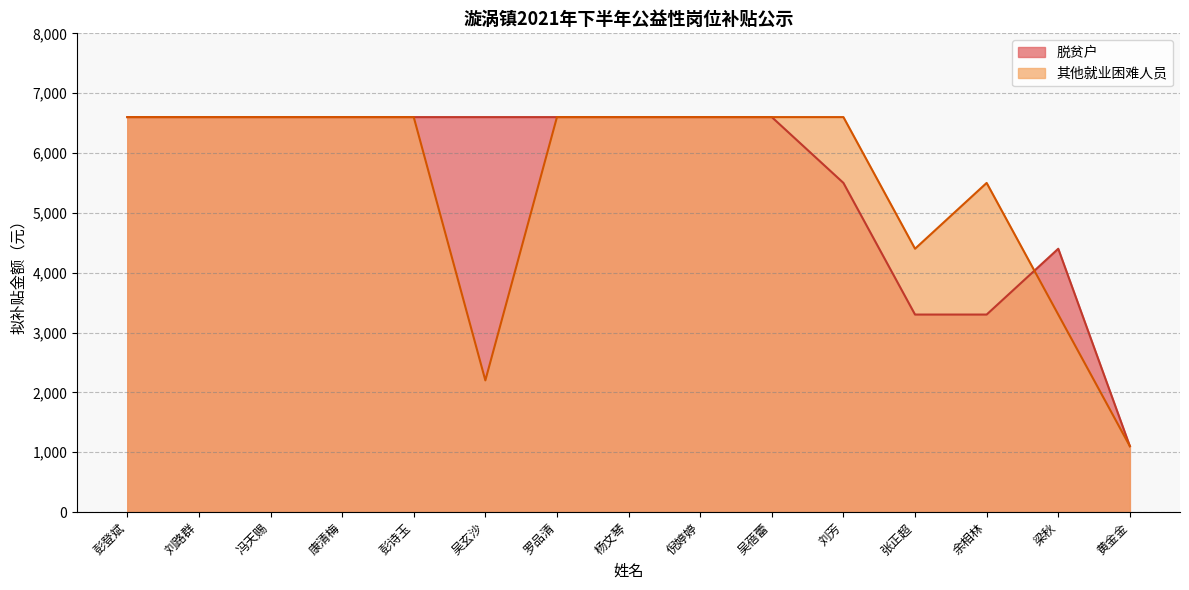

Which series has the largest total across all categories?

脱贫户